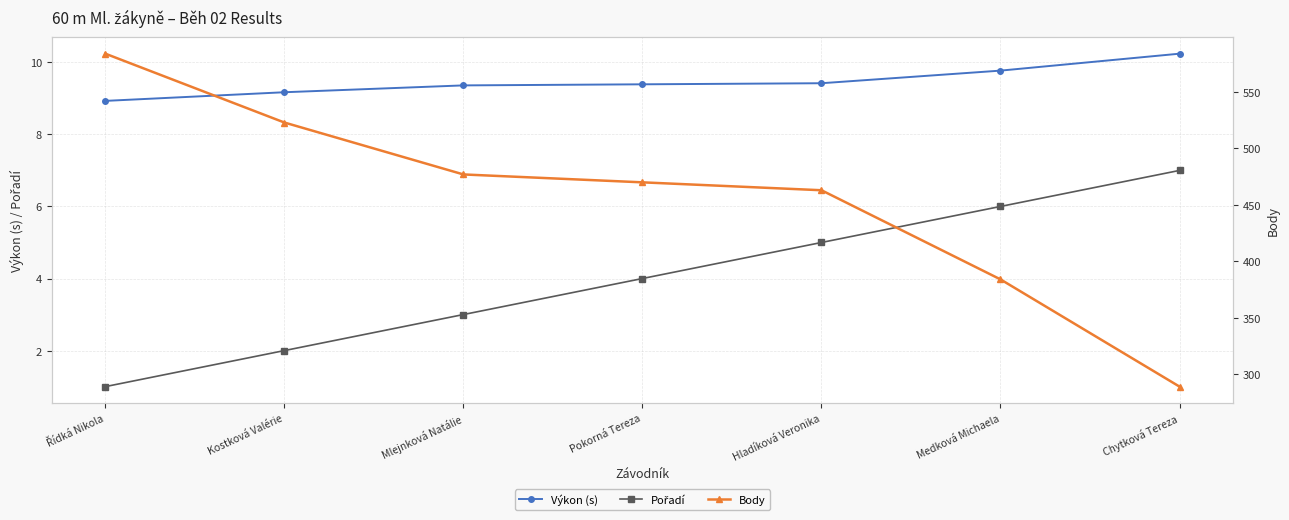

What is the value of the Pořadí point at the 1st from the left?

1.0